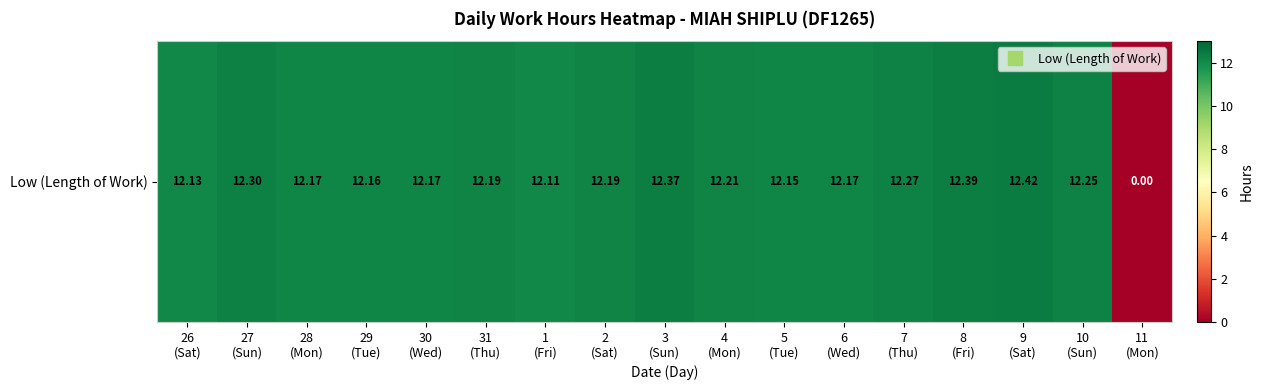

List the labels in order of value, smallest first.

11
(Mon), 1
(Fri), 26
(Sat), 5
(Tue), 29
(Tue), 28
(Mon), 30
(Wed), 6
(Wed), 31
(Thu), 2
(Sat), 4
(Mon), 10
(Sun), 7
(Thu), 27
(Sun), 3
(Sun), 8
(Fri), 9
(Sat)